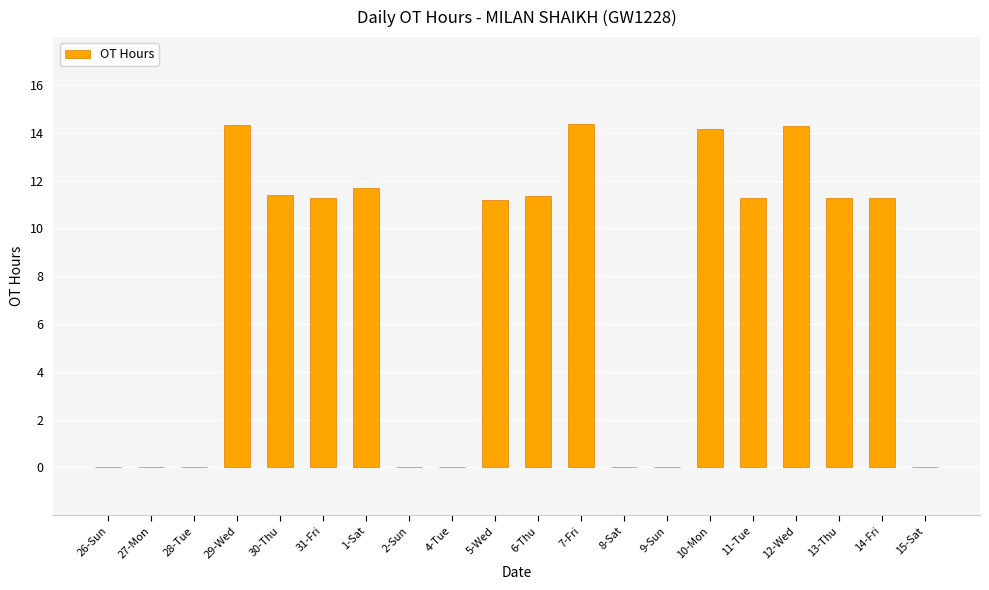

Where does the data first go above 11?

29-Wed